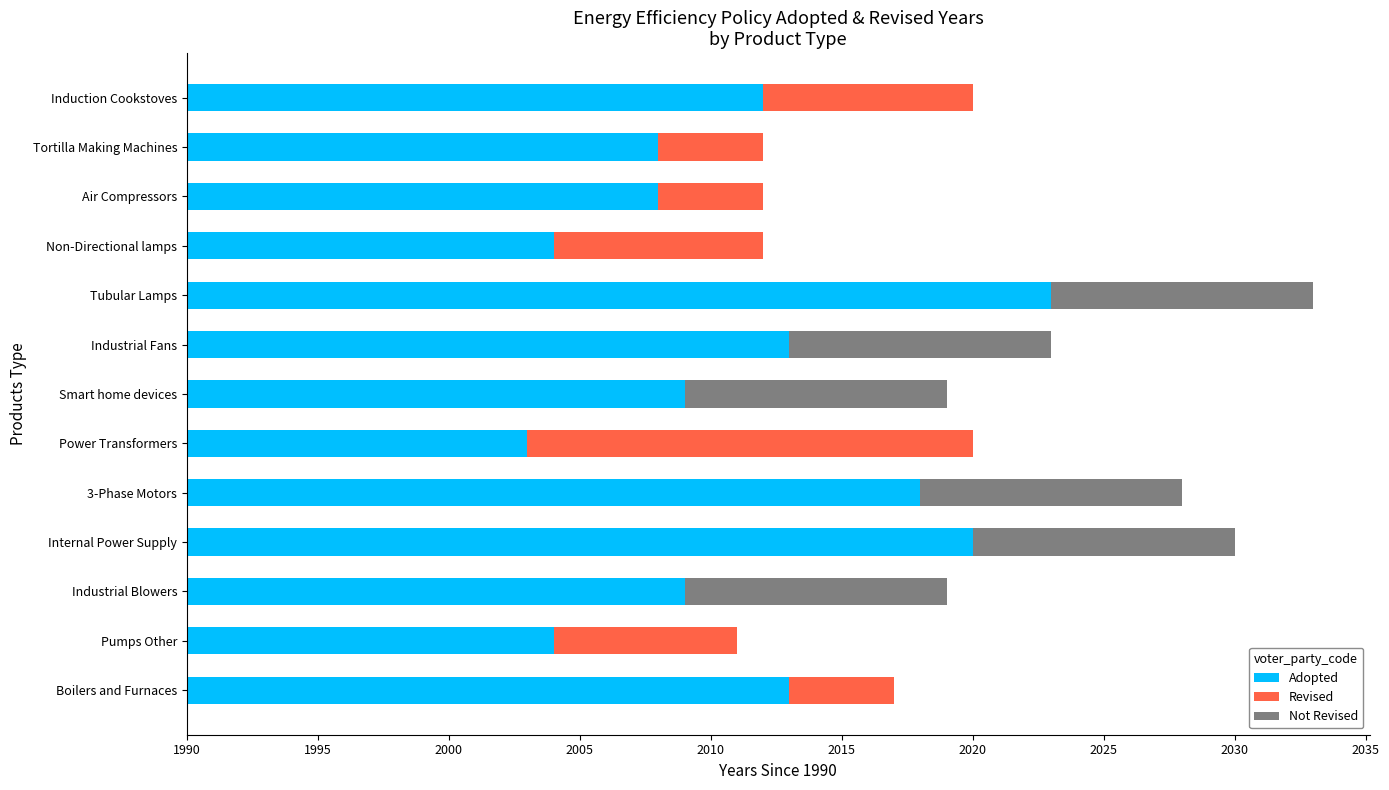

At how many categories does at least one series exceed 9?

13